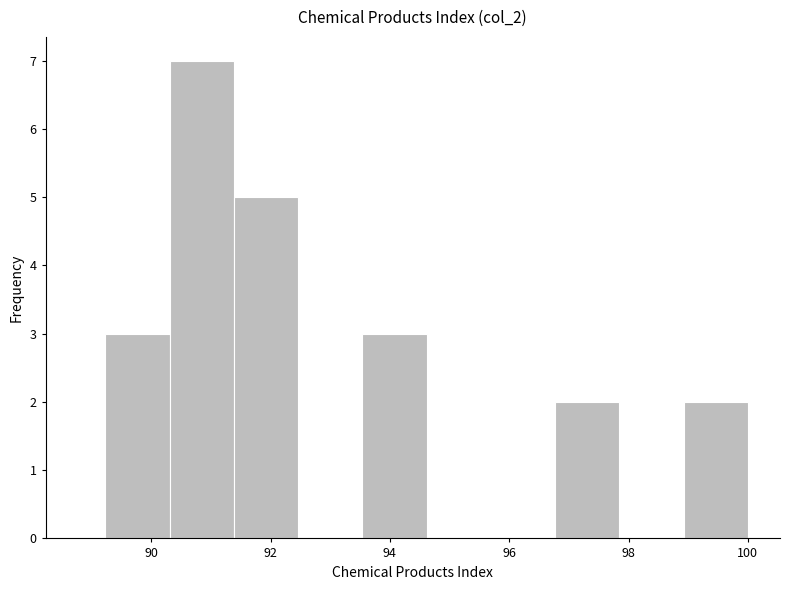

What is the height of the bar covering 96.8 to 97.8 on the x-axis? Neither the bar edges nor the heights are printed on the chart, so give them approximately, as read against the axes.

2